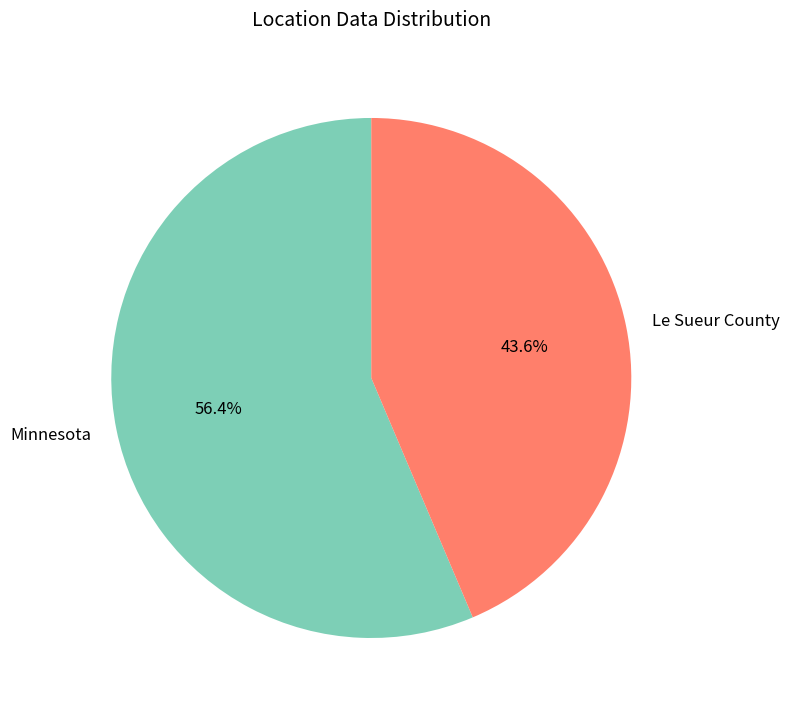

Does any single category account for the majority?

Yes